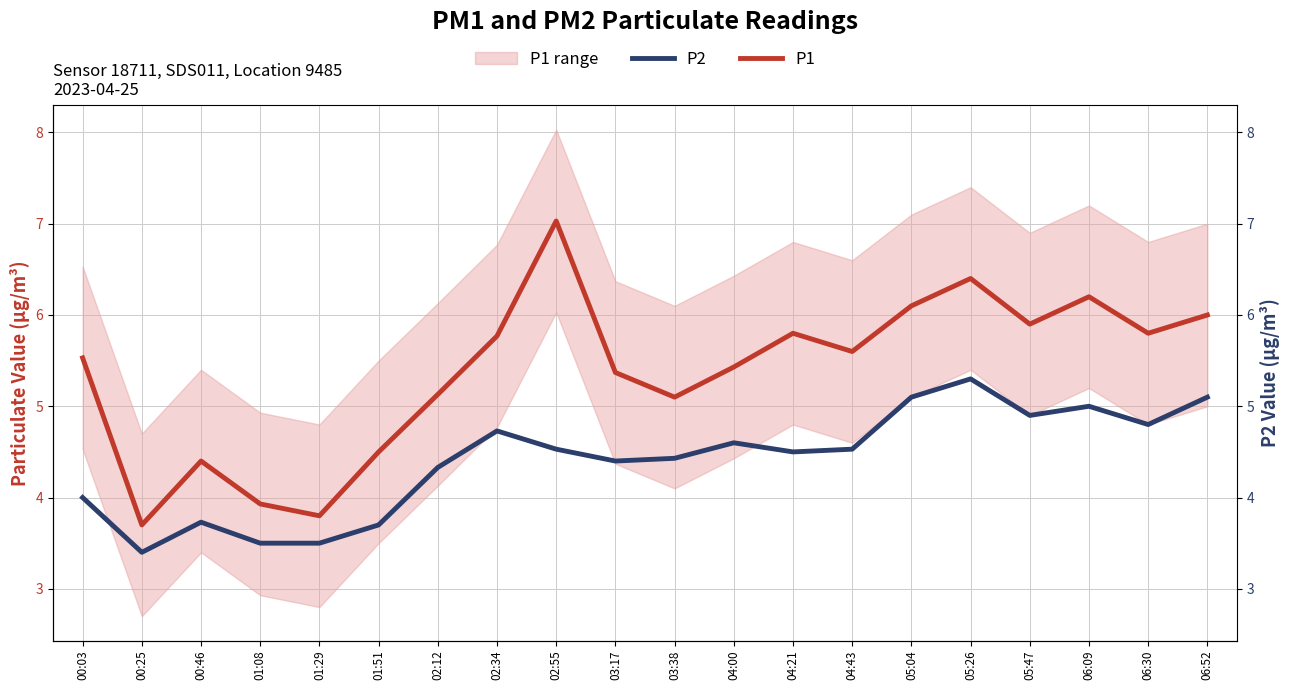

How many interior local peaks does the P1 series have?

5